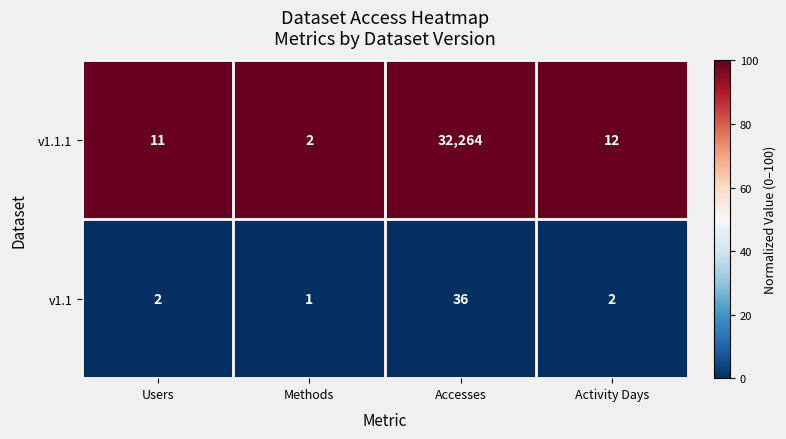

What is the difference between the maximum and minimum values in the v1.1 series?

35